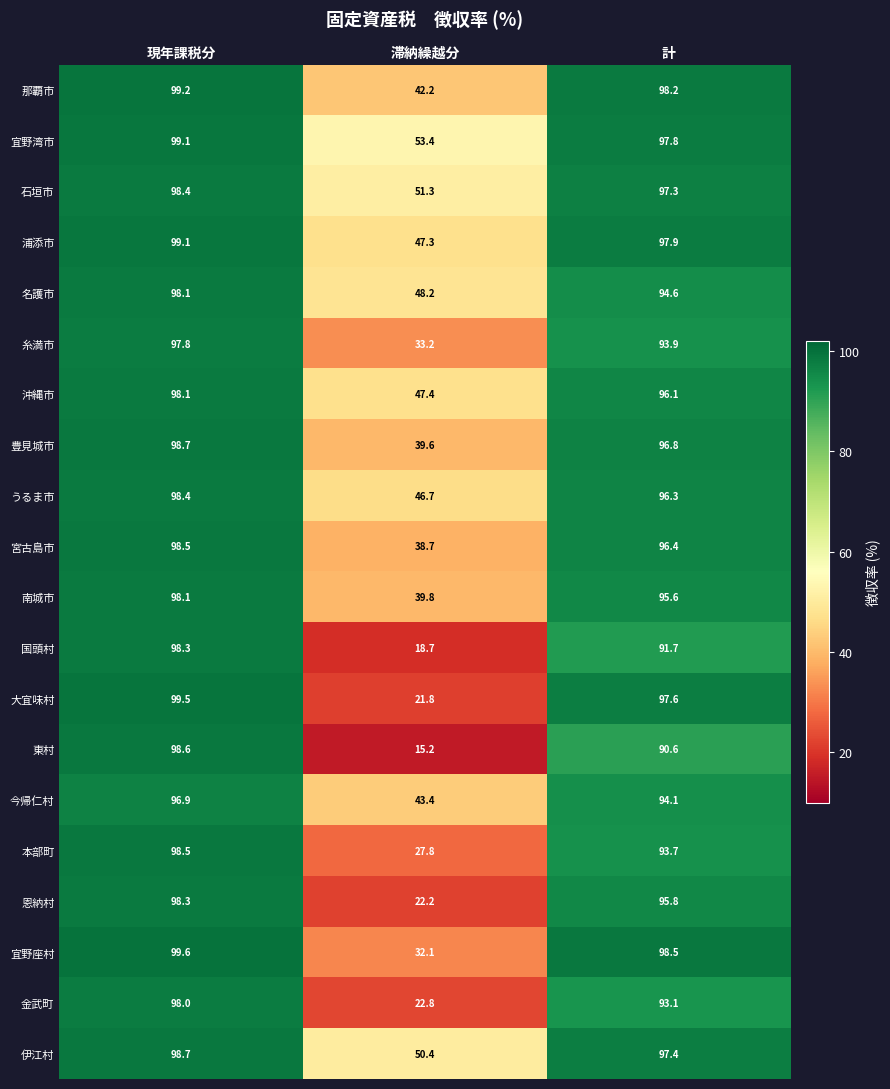

List the labels in order of 今帰仁村 value, largest first.

現年課税分, 計, 滞納繰越分